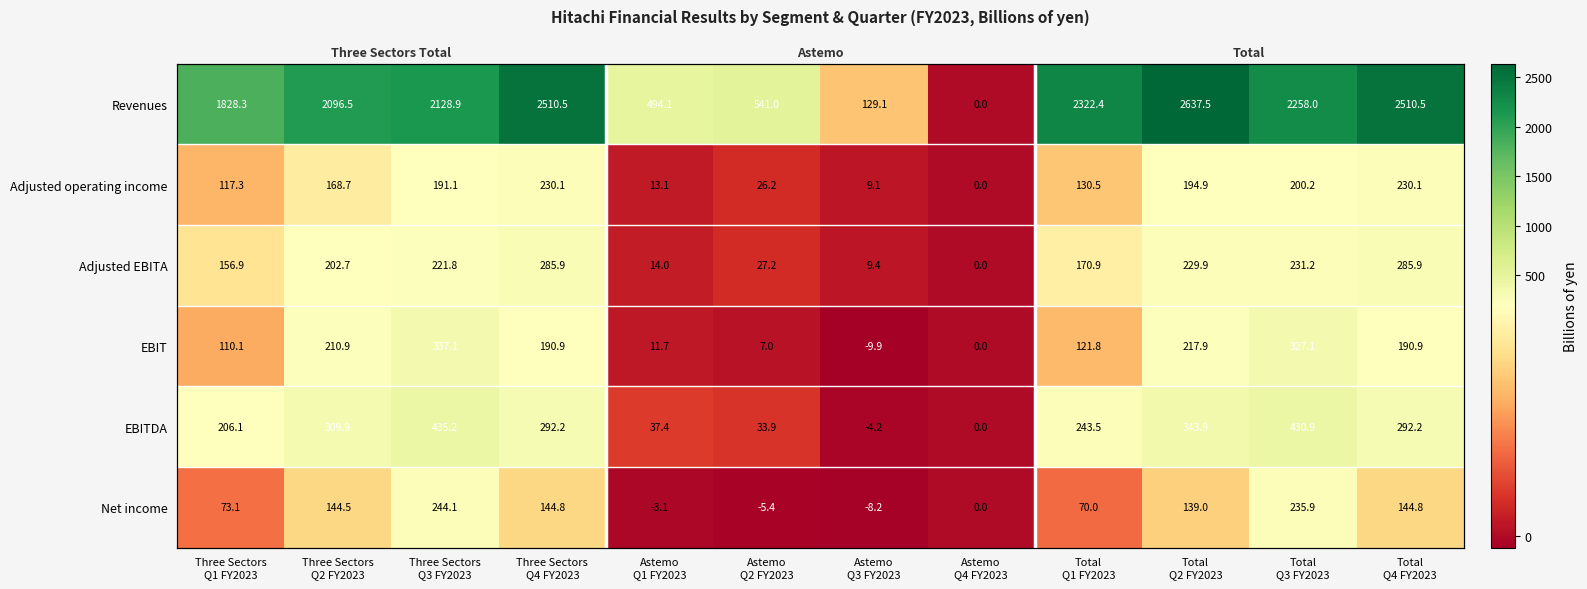

How many values in Net income are above zero?

8